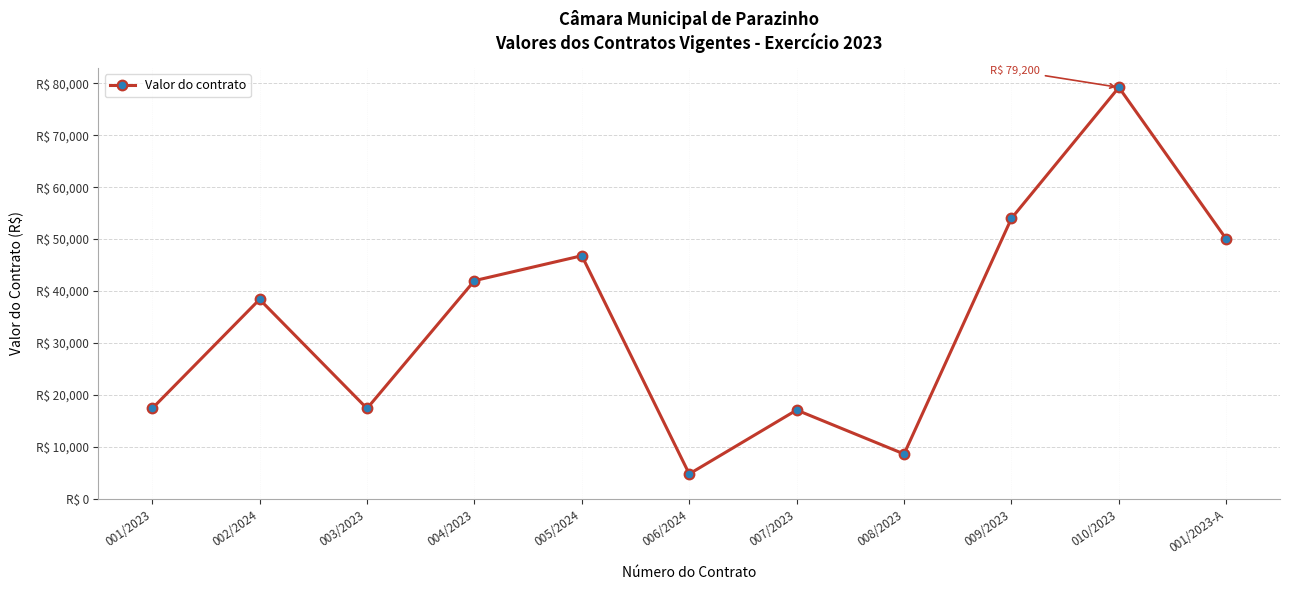

At which category does the chart reach its peak across all series?

010/2023